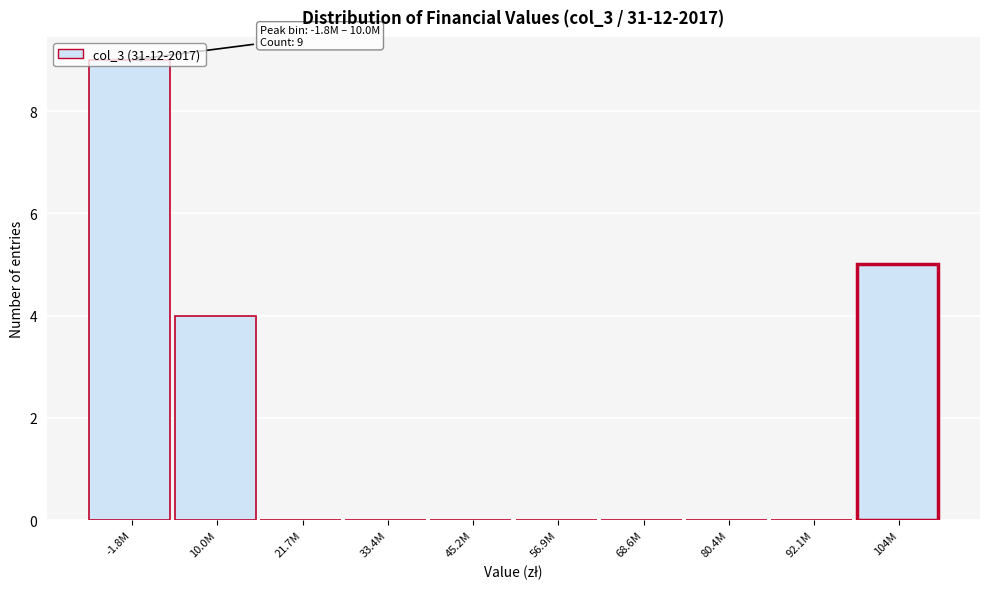

The value at 56.9M is 0. True or false?

True